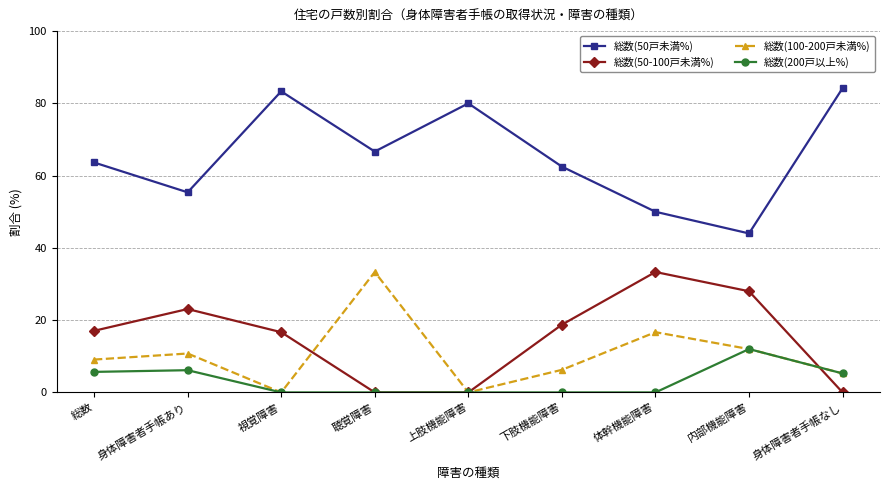

True or false: 総数(50戸未満%) and 総数(200戸以上%) intersect in this chart.

False